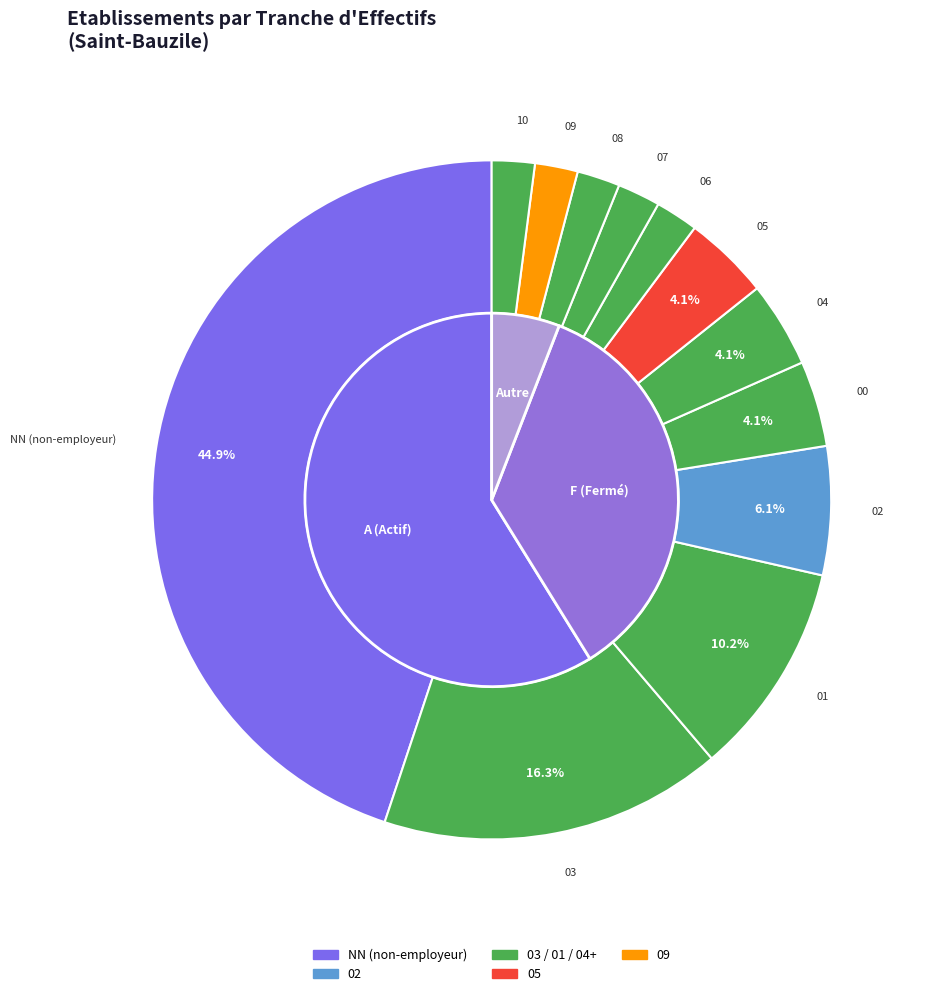

The 07 slice represents 14% of the pie. True or false?

False